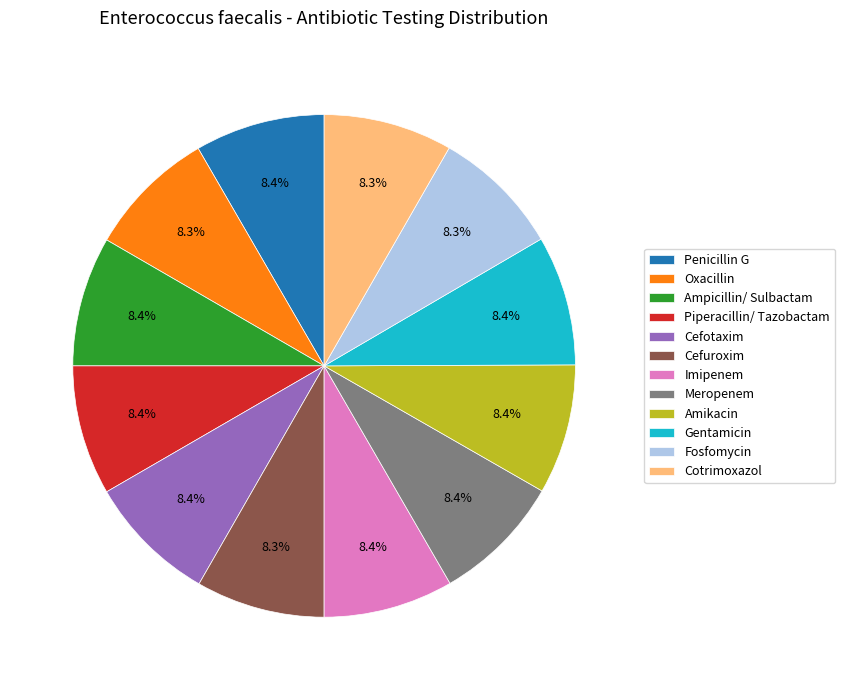

Combined, do Ampicillin/ Sulbactam and Piperacillin/ Tazobactam account for over 50%?

No